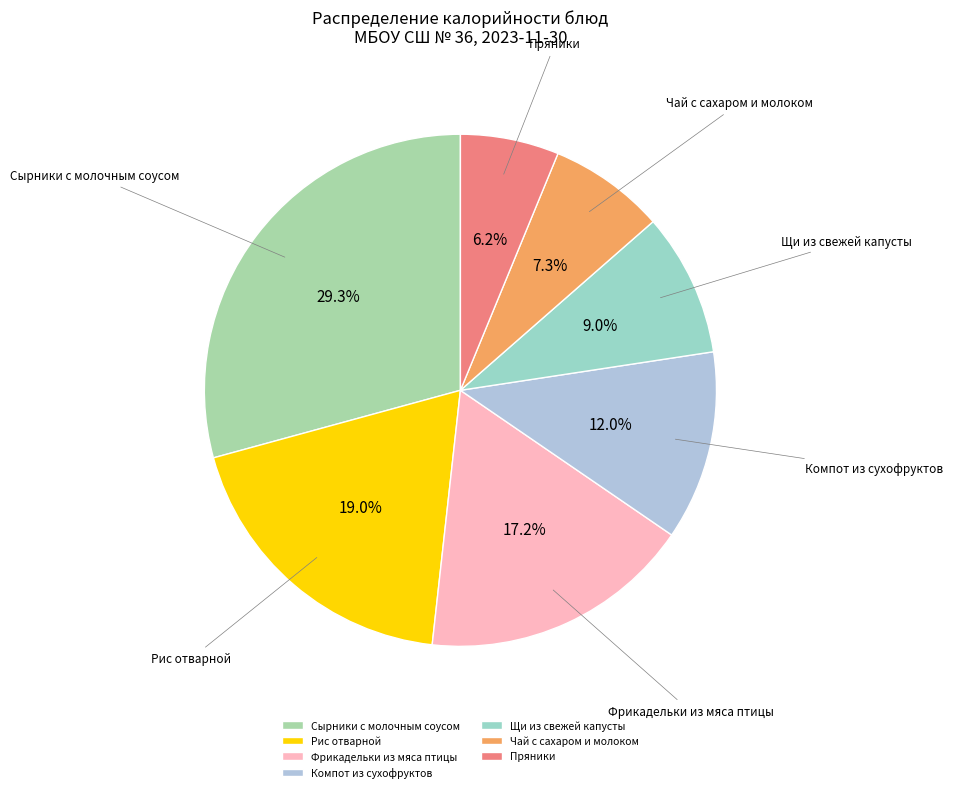

Rank the categories by value from lowest to highest.

Пряники, Чай с сахаром и молоком, Щи из свежей капусты, Компот из сухофруктов, Фрикадельки из мяса птицы, Рис отварной, Сырники с молочным соусом